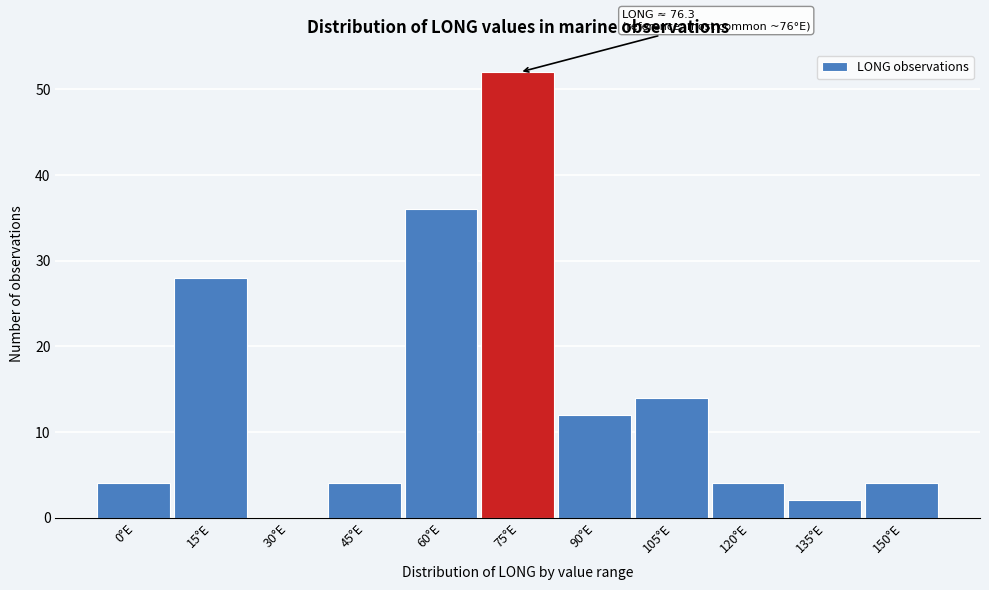

Reading left to right, transcribe all the data shown in this chart.

0°E=4	15°E=28	30°E=0	45°E=4	60°E=36	75°E=52	90°E=12	105°E=14	120°E=4	135°E=2	150°E=4